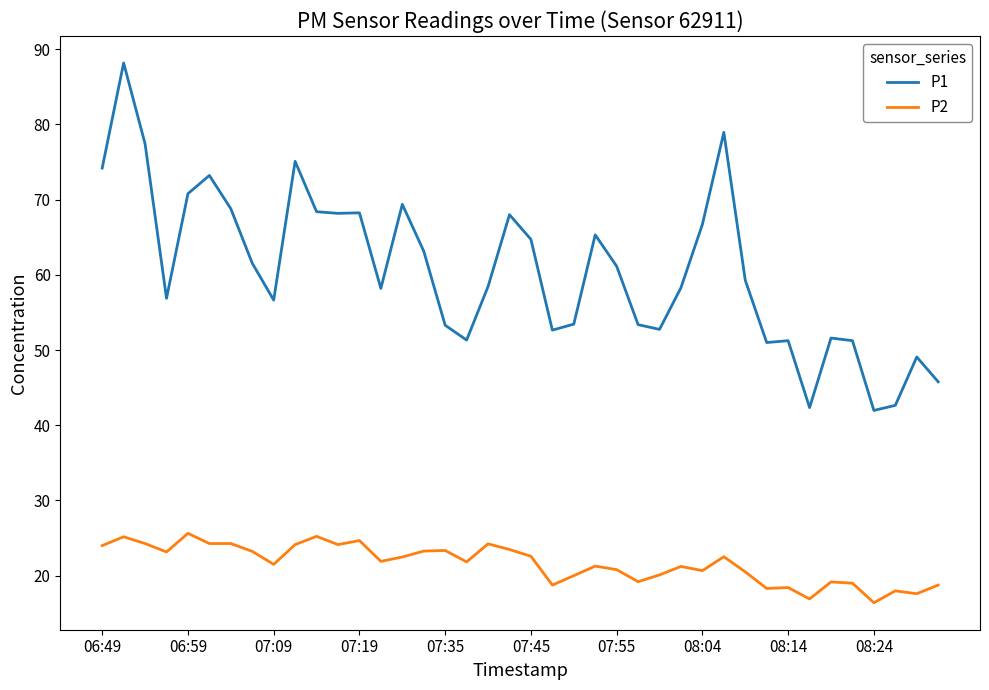

Rank the series by their average value, from highest to lowest.

P1, P2